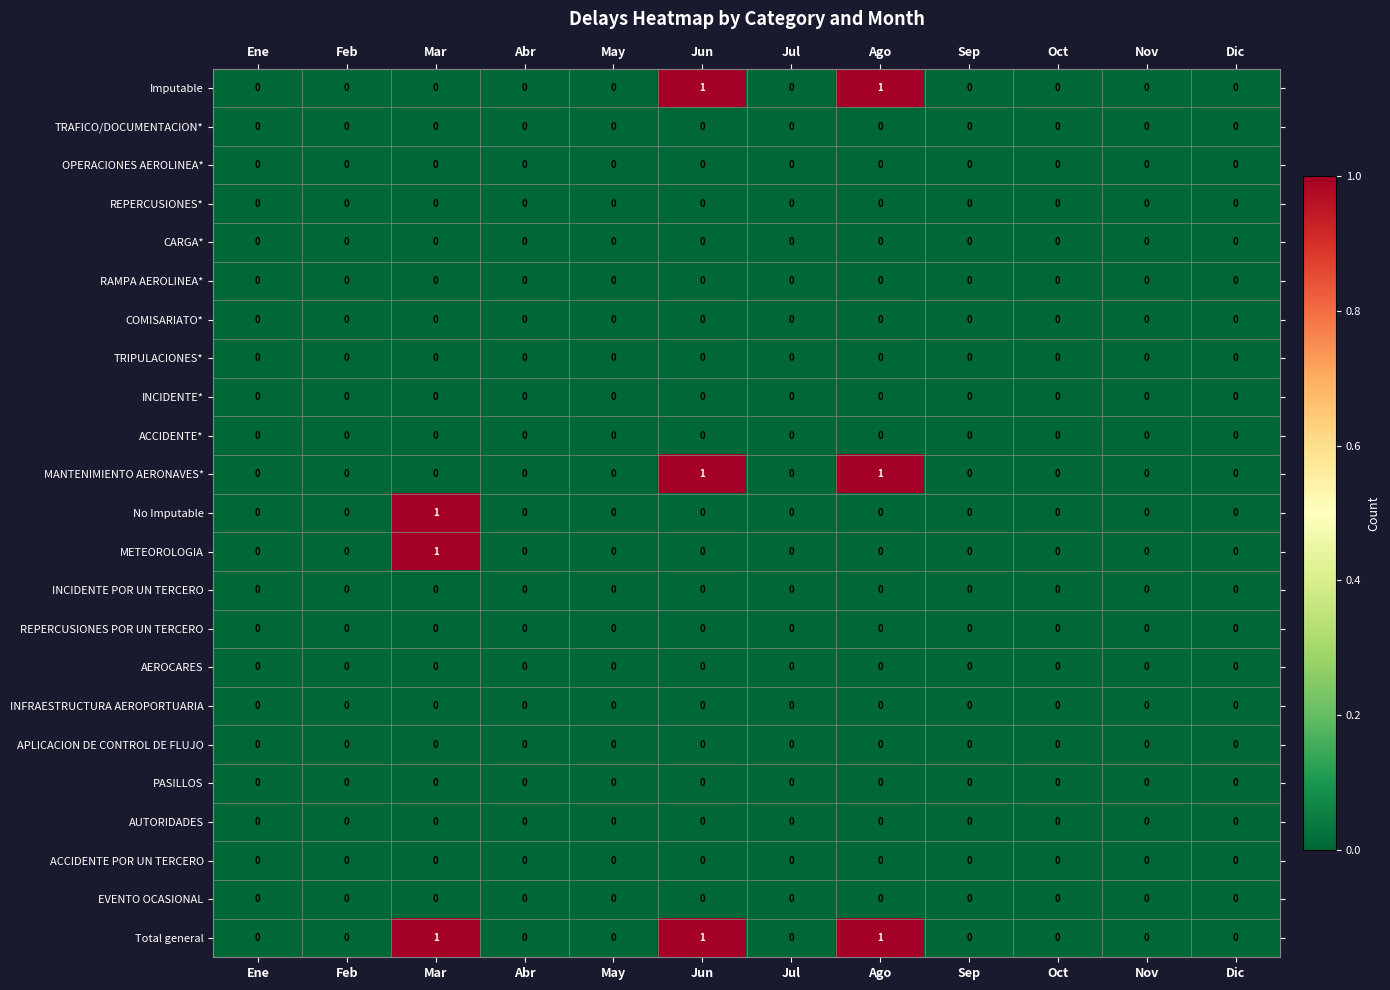

Which series has the largest total across all categories?

Total general